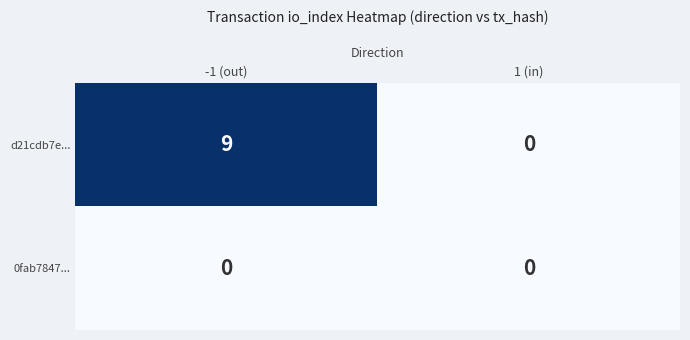

At which category is the sum across all series the highest?

-1 (out)